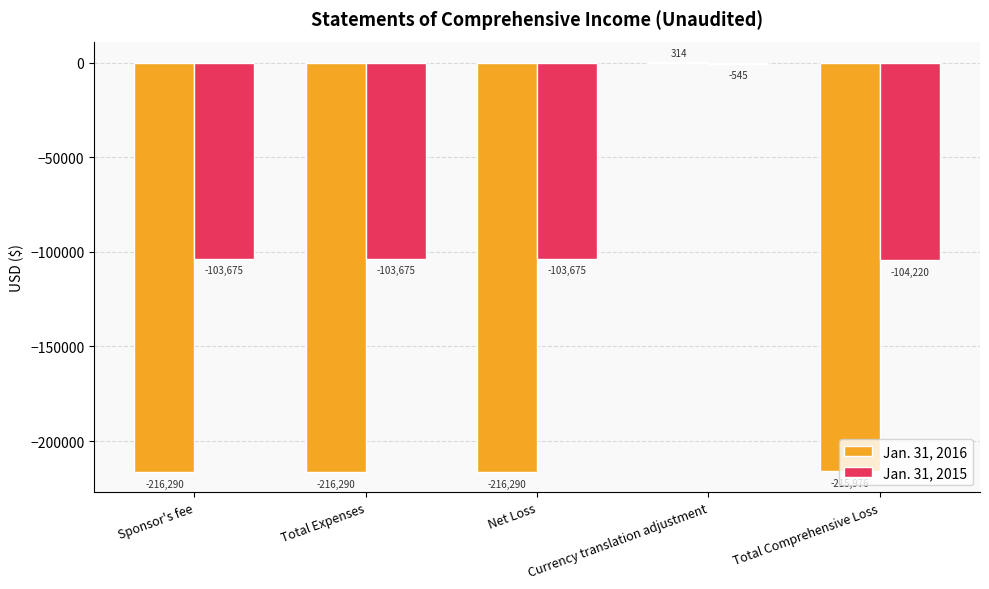

What is the sum of the Jan. 31, 2016 values at Sponsor's fee and Currency translation adjustment?

-215976